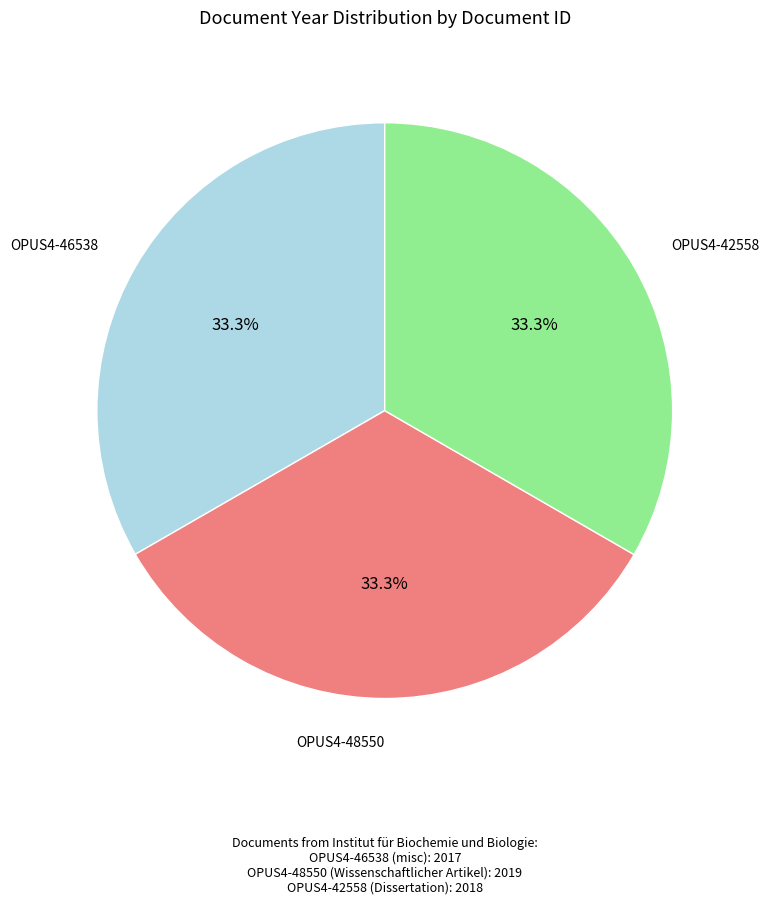

Is there any slice that represents more than half of the pie?

No